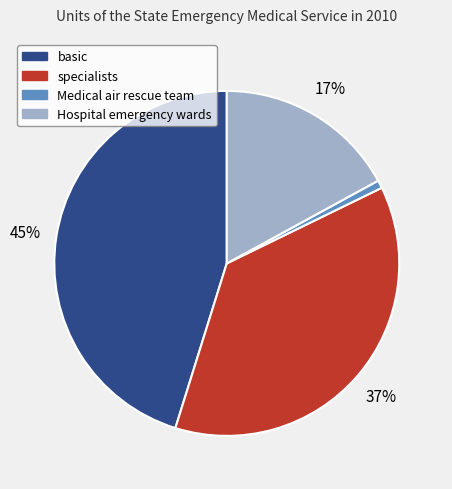

To the nearest percent, what is the difference between the largest and smallest slice percentages?

44%